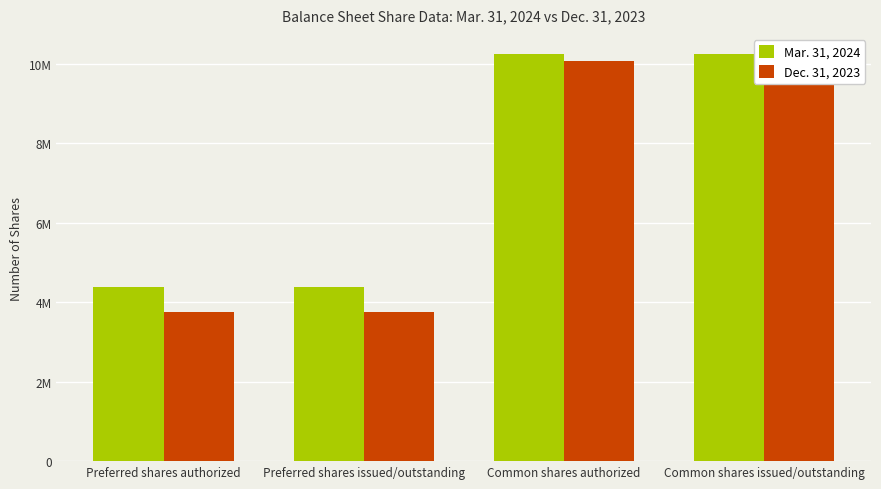

How many data points in Dec. 31, 2023 are less than 10068477?

2